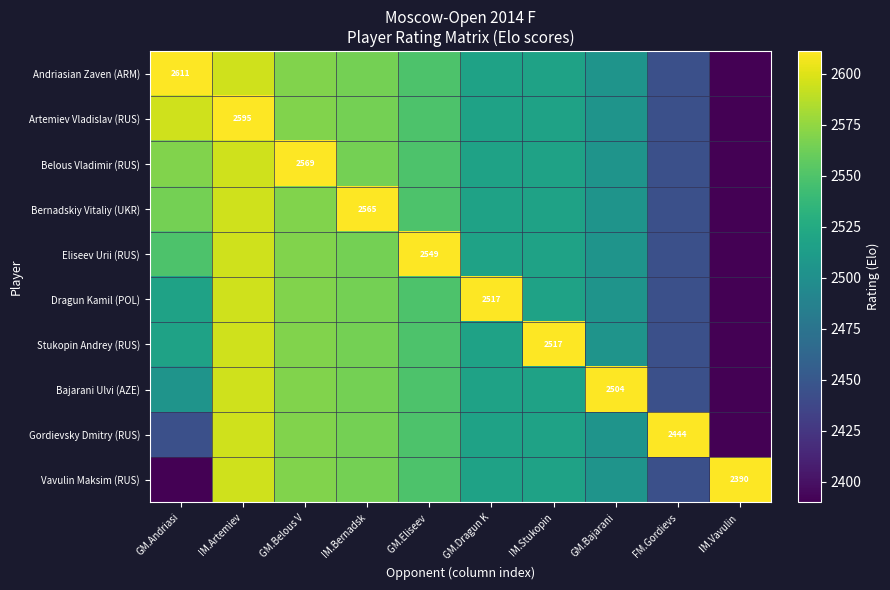

The Bernadskiy Vitaliy (UKR) series shows 4250 at IM.Bernadsk. True or false?

False